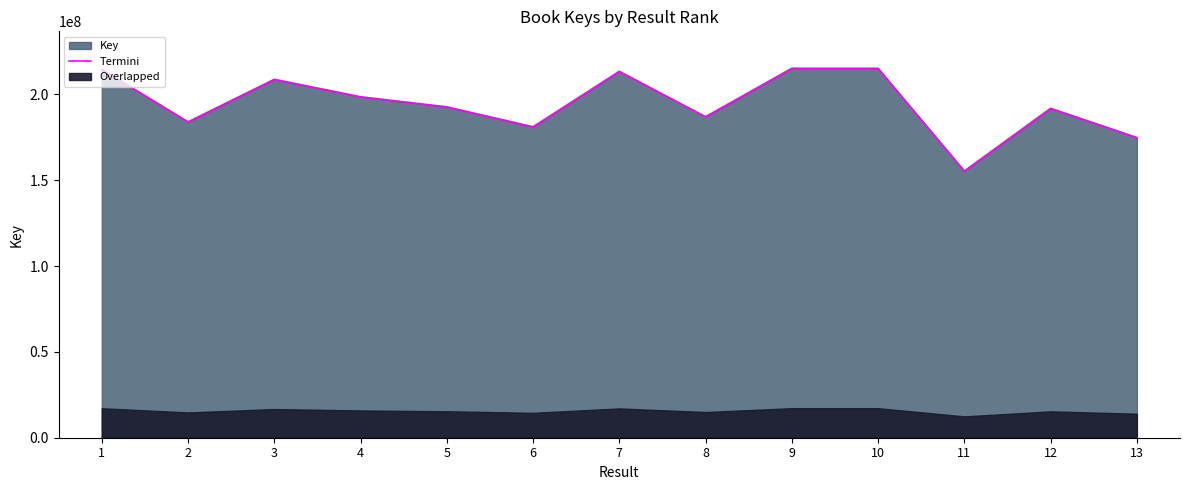

Where is the first local maximum?

3